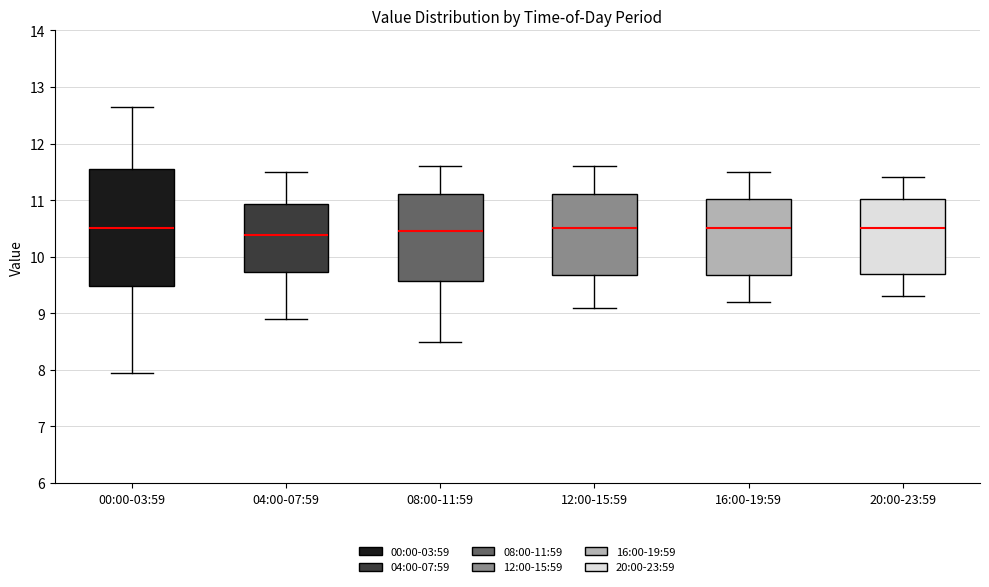

Reading left to right, transcribe this box plot: for each box, give where its median line is, the range the box spans, and where its two whiskers end, as read against the y-axis. The values are not printed on the chart, so give them approximately, as read against the axis.

00:00-03:59: median 10.5, box 9.5 to 11.5, whiskers 8.0 to 12.7
04:00-07:59: median 10.4, box 9.7 to 10.9, whiskers 8.9 to 11.5
08:00-11:59: median 10.5, box 9.6 to 11.1, whiskers 8.5 to 11.6
12:00-15:59: median 10.5, box 9.7 to 11.1, whiskers 9.1 to 11.6
16:00-19:59: median 10.5, box 9.7 to 11.0, whiskers 9.2 to 11.5
20:00-23:59: median 10.5, box 9.7 to 11.0, whiskers 9.3 to 11.4